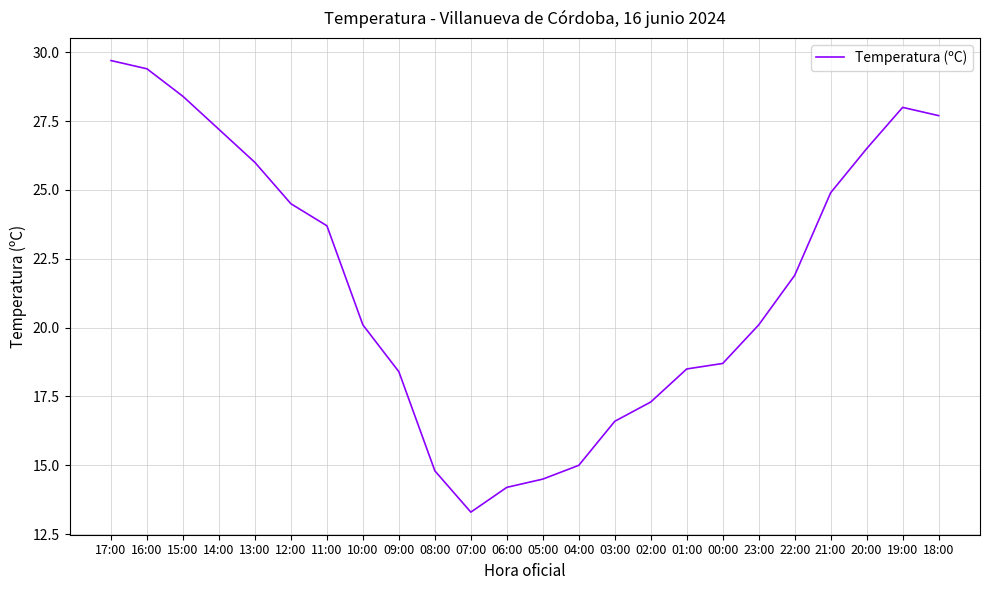

True or false: the data shows 3.9 at 00:00.

False